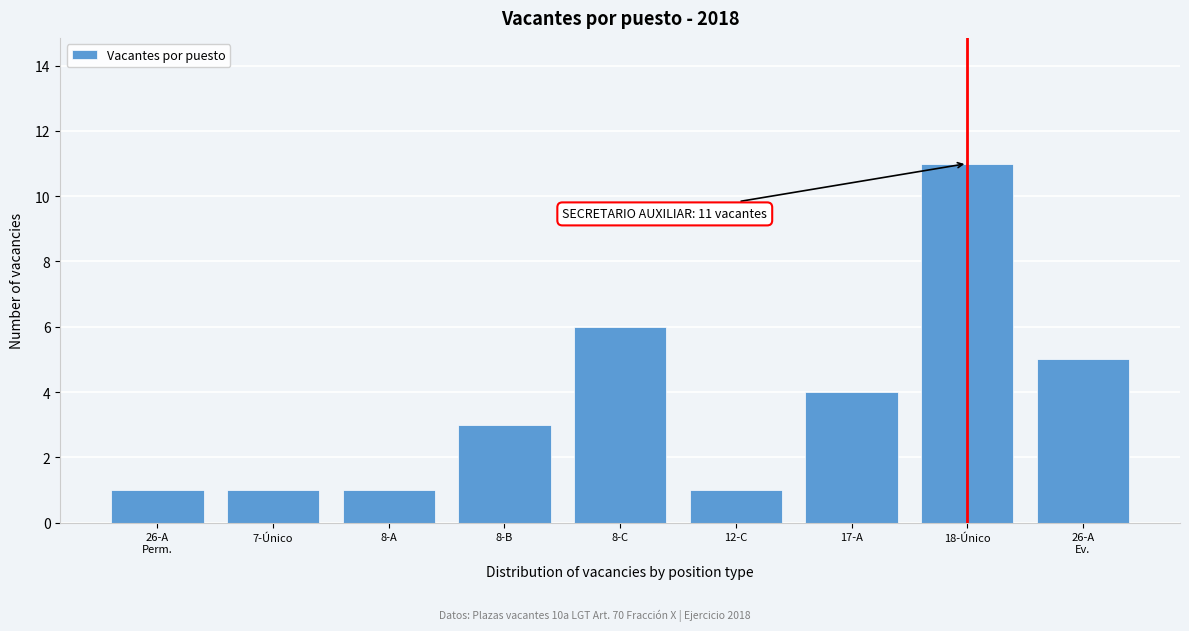

Reading right to left, transcribe all the data shown in this chart.

5	11	4	1	6	3	1	1	1